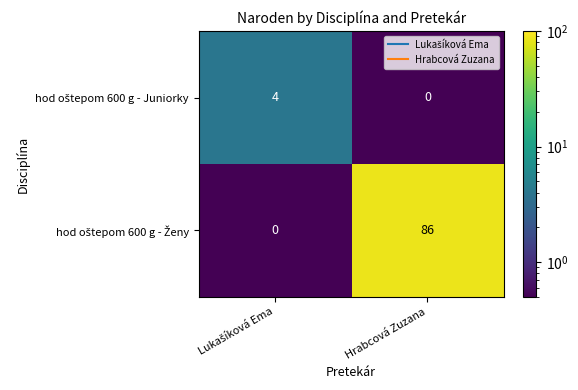

What is the spread (max minus min) of values at Hrabcová Zuzana?

86